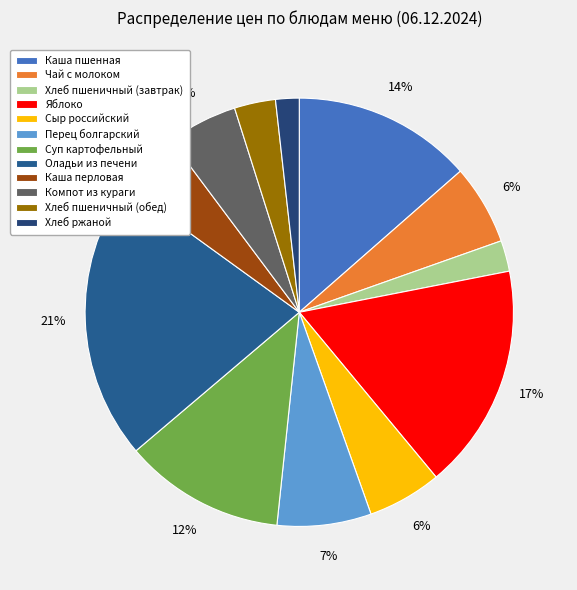

True or false: Хлеб пшеничный (завтрак) accounts for 2% of the total.

True